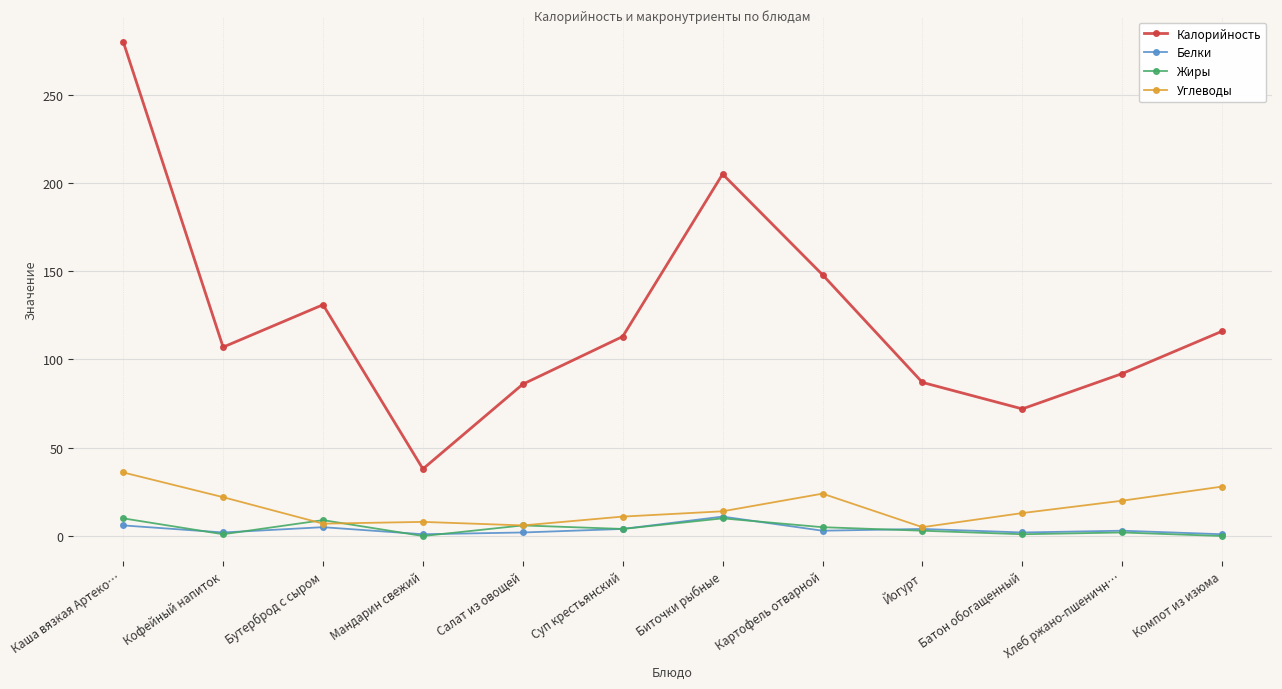

True or false: Жиры has a value of 4 at Суп крестьянский.

True